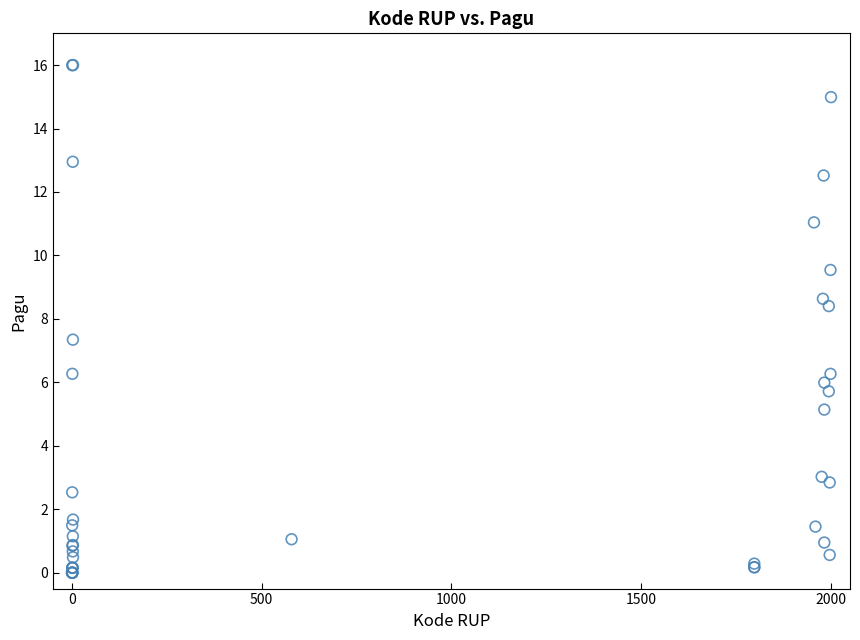

What Y value in the scatter plot is closest to 8?

8.4